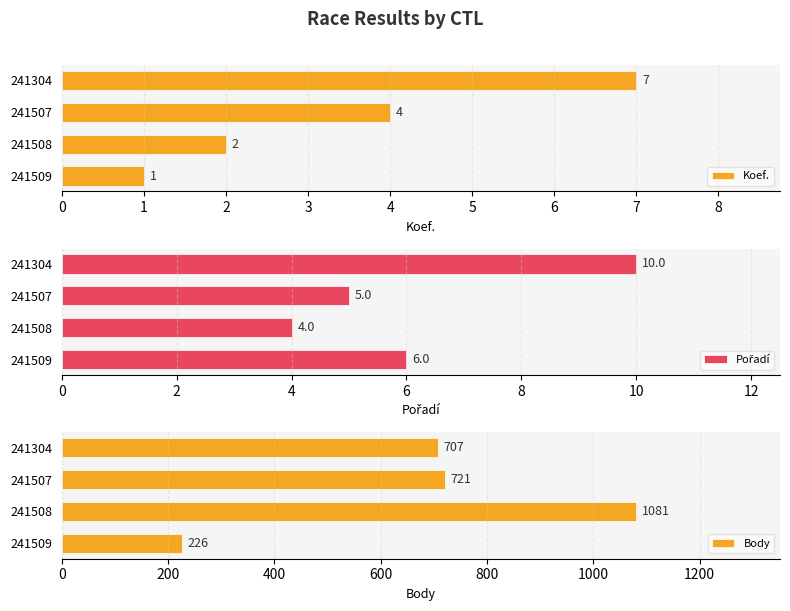

True or false: Body has a value of 721 at 241507.

True